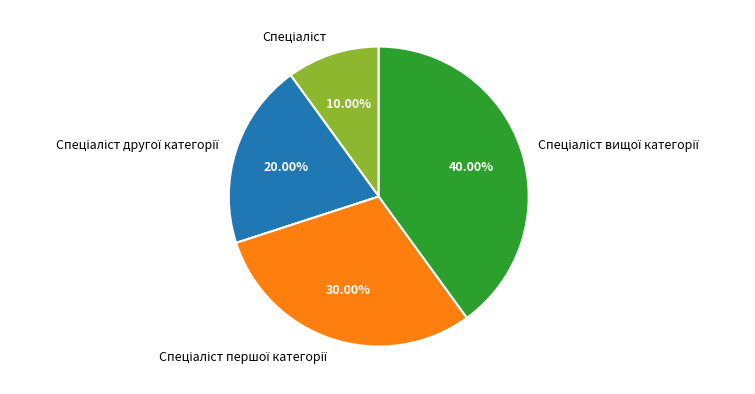

Is there any slice that represents more than half of the pie?

No